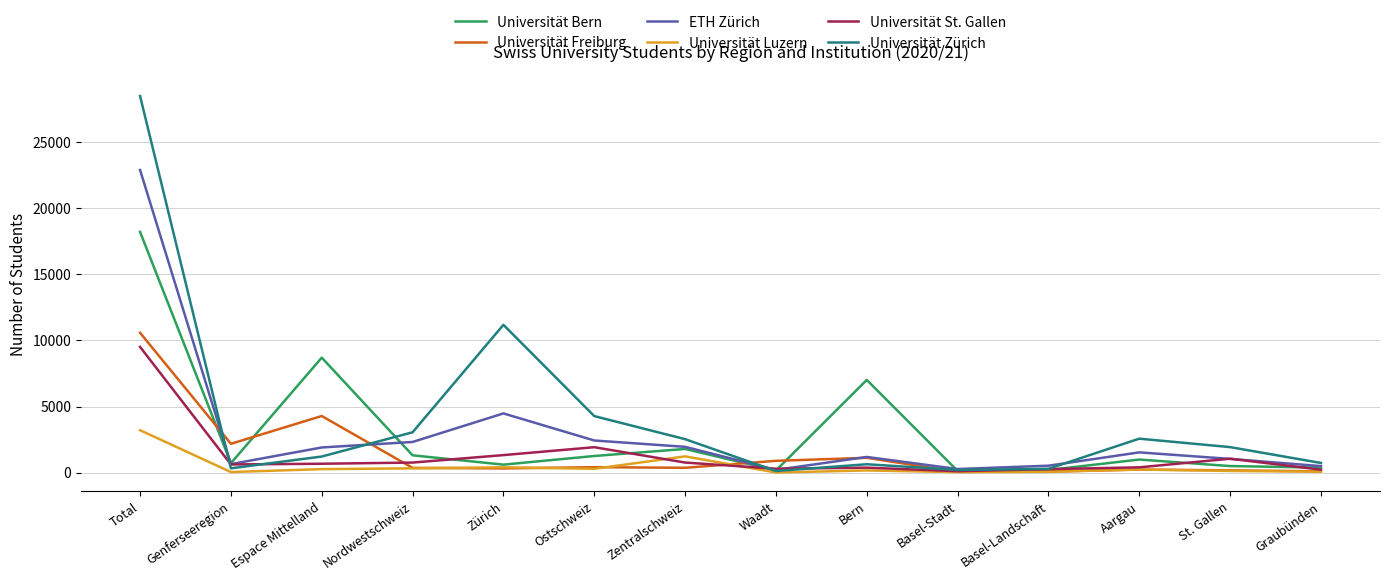

Where is the first local minimum for Universität Zürich?

Genferseeregion